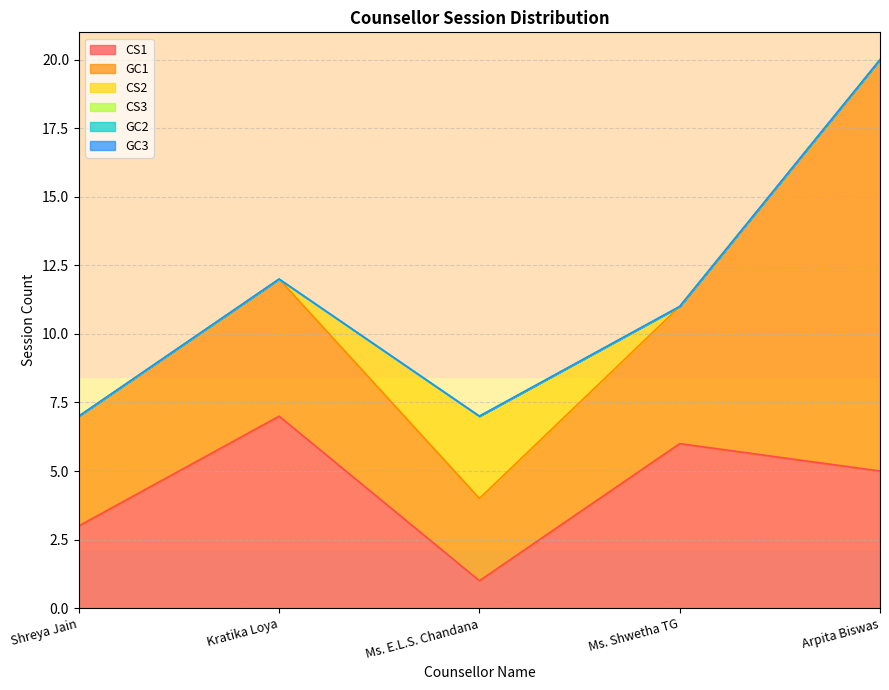

Reading left to right, what are all the values shown in this chart?

CS1: Shreya Jain=3	Kratika Loya=7	Ms. E.L.S. Chandana=1	Ms. Shwetha TG=6	Arpita Biswas=5
GC1: Shreya Jain=4	Kratika Loya=5	Ms. E.L.S. Chandana=3	Ms. Shwetha TG=5	Arpita Biswas=15
CS2: Shreya Jain=0	Kratika Loya=0	Ms. E.L.S. Chandana=3	Ms. Shwetha TG=0	Arpita Biswas=0
CS3: Shreya Jain=0	Kratika Loya=0	Ms. E.L.S. Chandana=0	Ms. Shwetha TG=0	Arpita Biswas=0
GC2: Shreya Jain=0	Kratika Loya=0	Ms. E.L.S. Chandana=0	Ms. Shwetha TG=0	Arpita Biswas=0
GC3: Shreya Jain=0	Kratika Loya=0	Ms. E.L.S. Chandana=0	Ms. Shwetha TG=0	Arpita Biswas=0